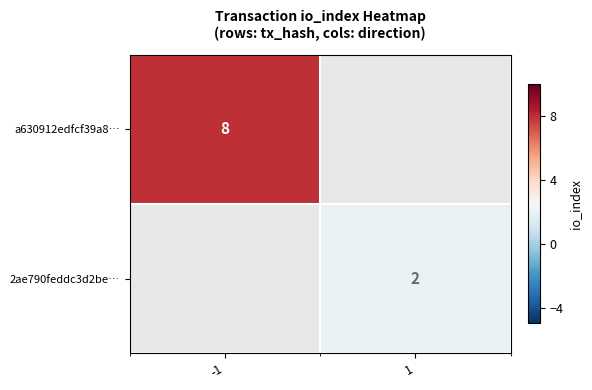

How many series are shown in this chart?

2